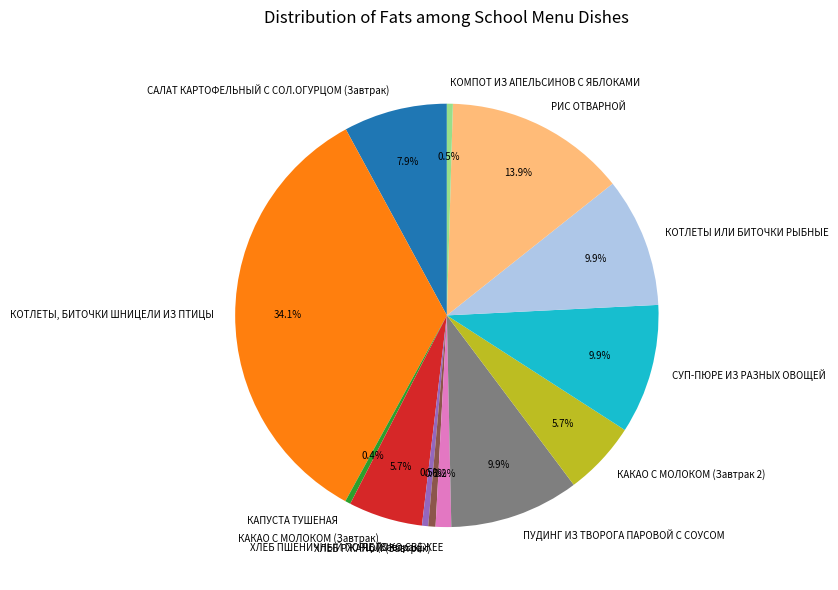

Which category has the biggest portion of the pie?

КОТЛЕТЫ, БИТОЧКИ ШНИЦЕЛИ ИЗ ПТИЦЫ